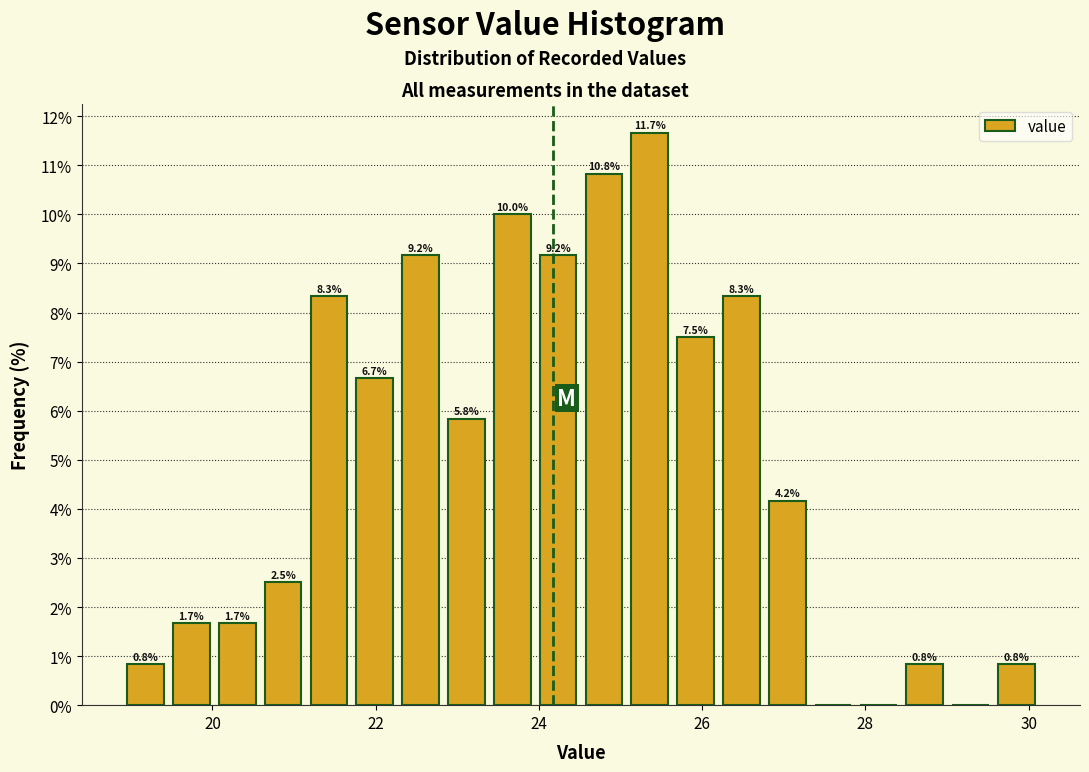

Around what value on the x-axis is the tallest bar? Give the approximate position of its centre, as read against the axis.

25.4